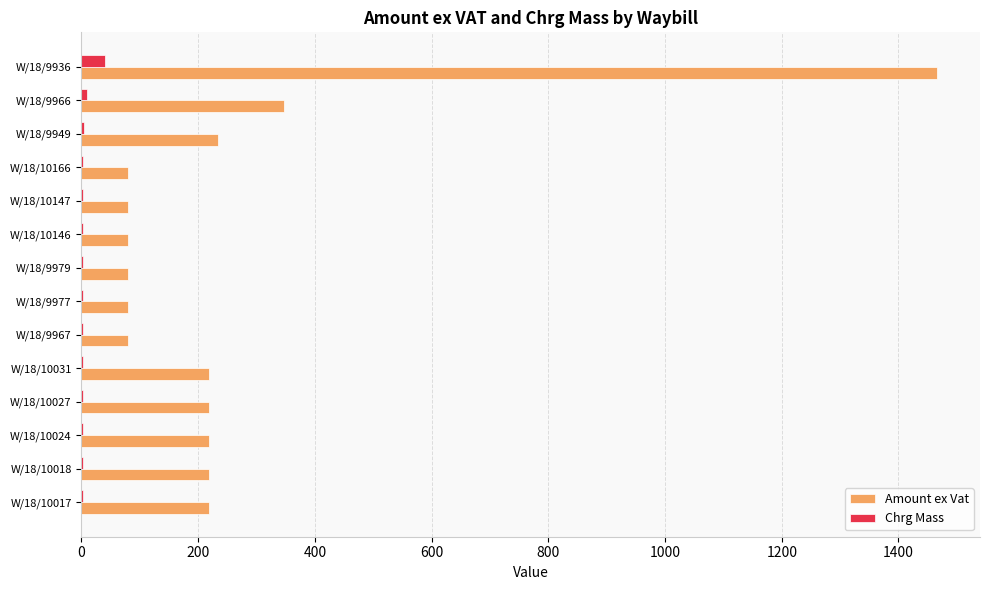

True or false: Chrg Mass has a value of 2.0 at W/18/10027.

True